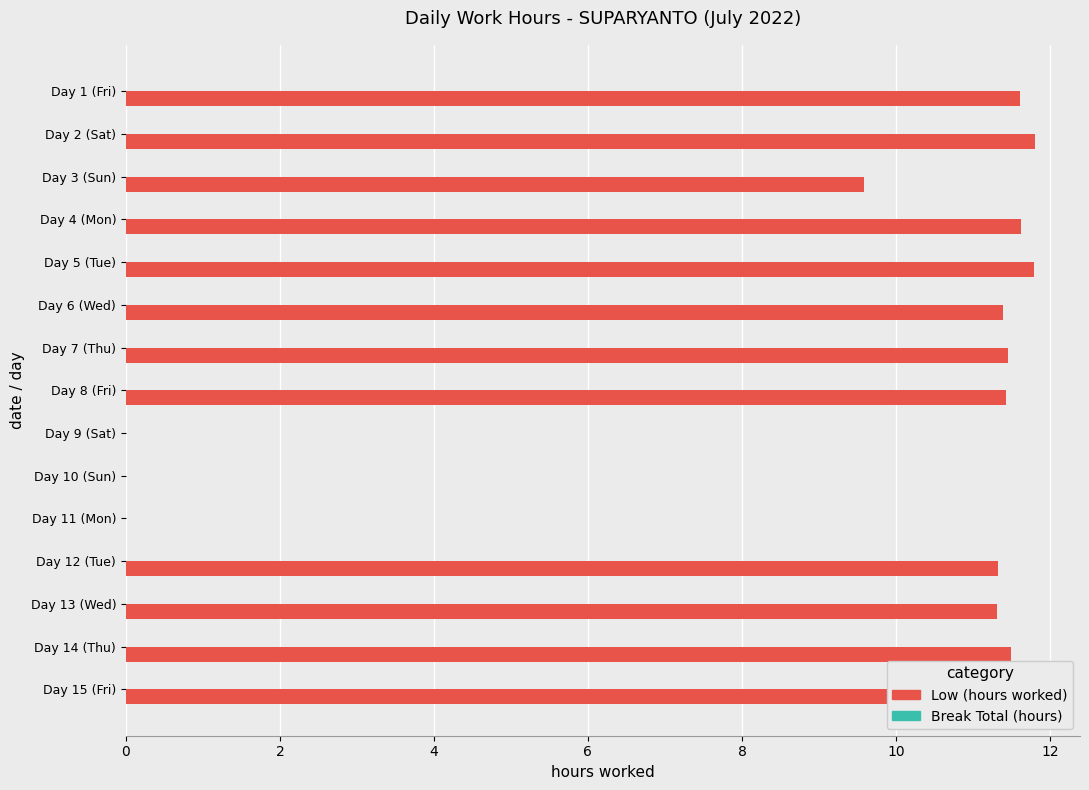

Are the bars horizontal?

Yes